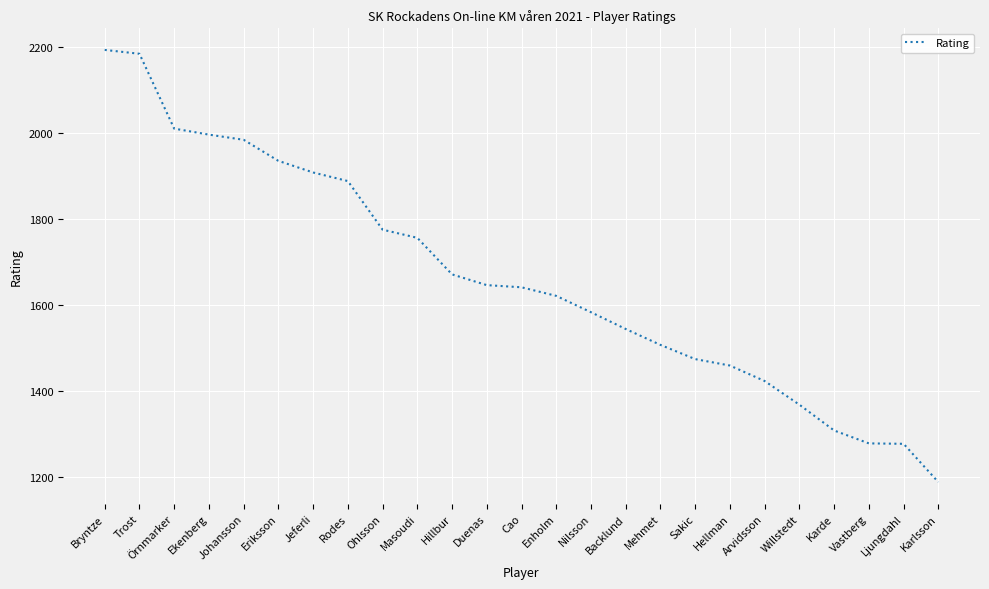

Between Karde and Jeferli, which is larger?

Jeferli